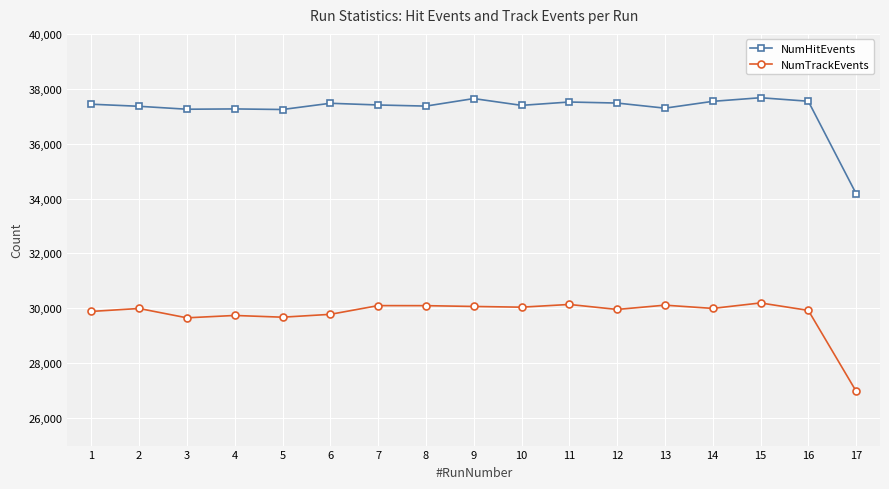

What is the approximate value of NumHitEvents at 8, to the nearest 10?

37370